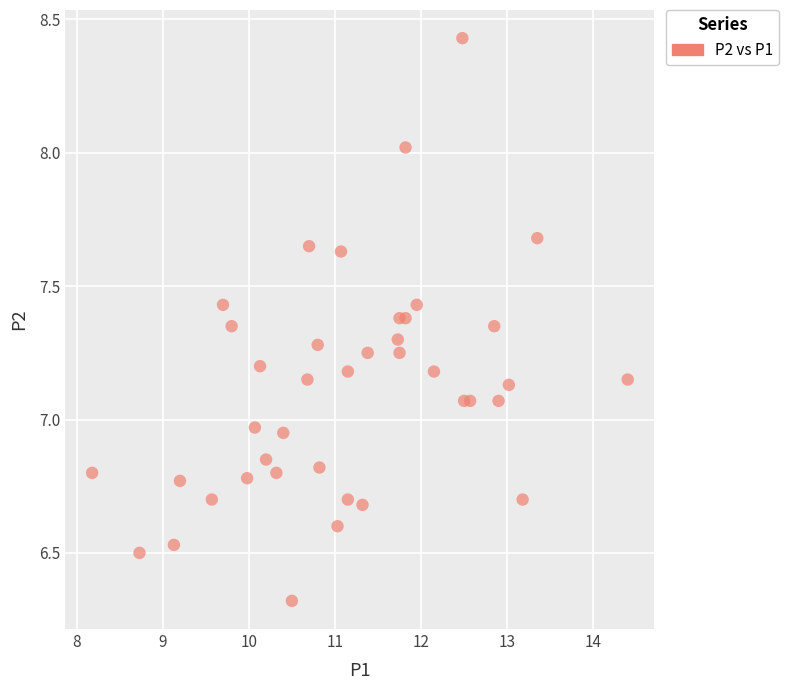

What is the range of X values (max minus min)?

6.2